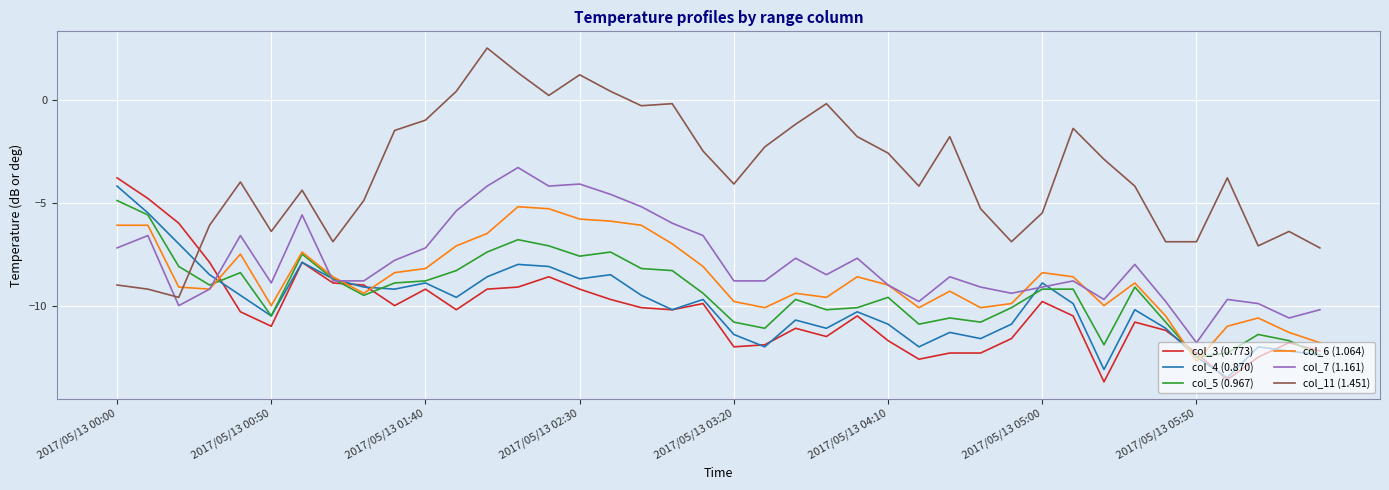

Rank the series by their maximum value, from lowest to highest.

col_6 (1.064), col_5 (0.967), col_4 (0.870), col_3 (0.773), col_7 (1.161), col_11 (1.451)